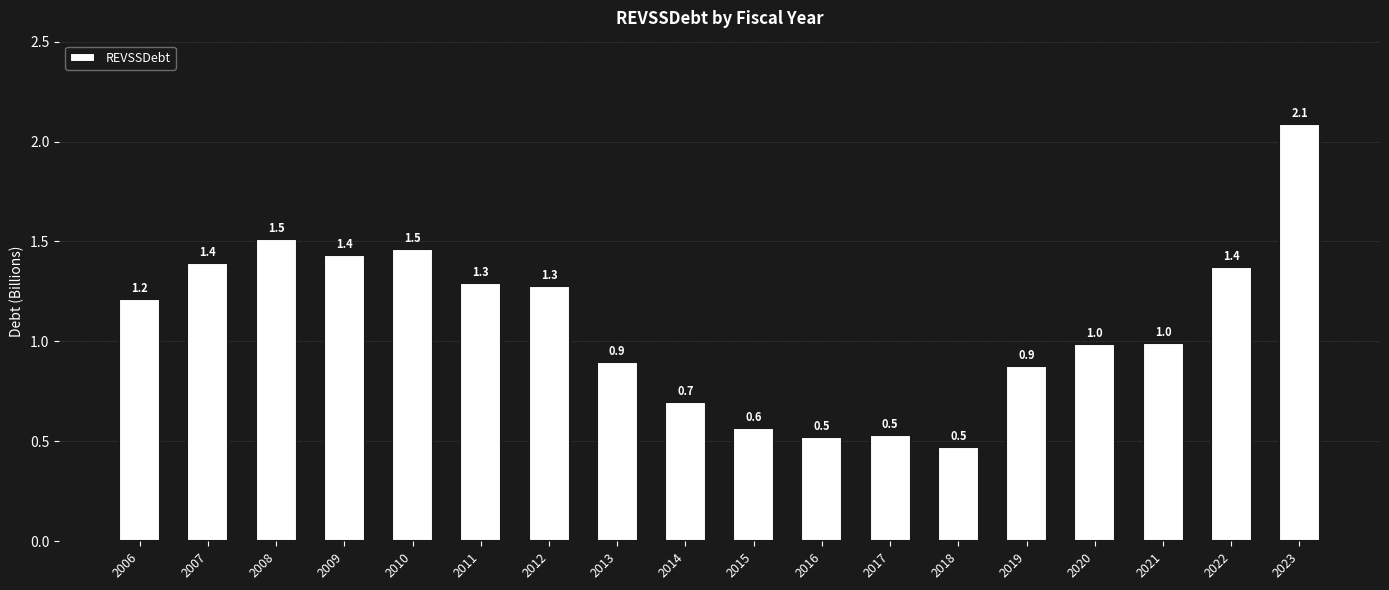

Reading right to left, transcribe all the data shown in this chart.

2023=2.1	2022=1.4	2021=1.0	2020=1.0	2019=0.9	2018=0.5	2017=0.5	2016=0.5	2015=0.6	2014=0.7	2013=0.9	2012=1.3	2011=1.3	2010=1.5	2009=1.4	2008=1.5	2007=1.4	2006=1.2